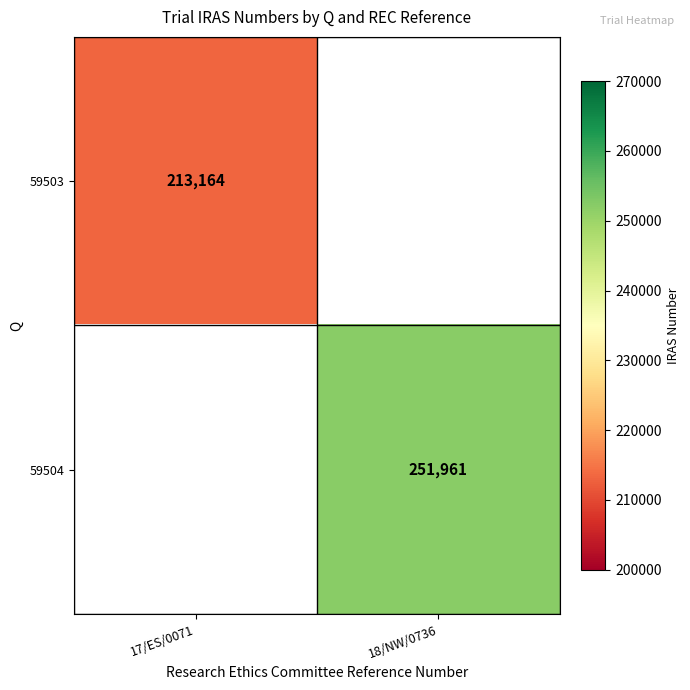

True or false: 59504 has a value of 251961 at 18/NW/0736.

True